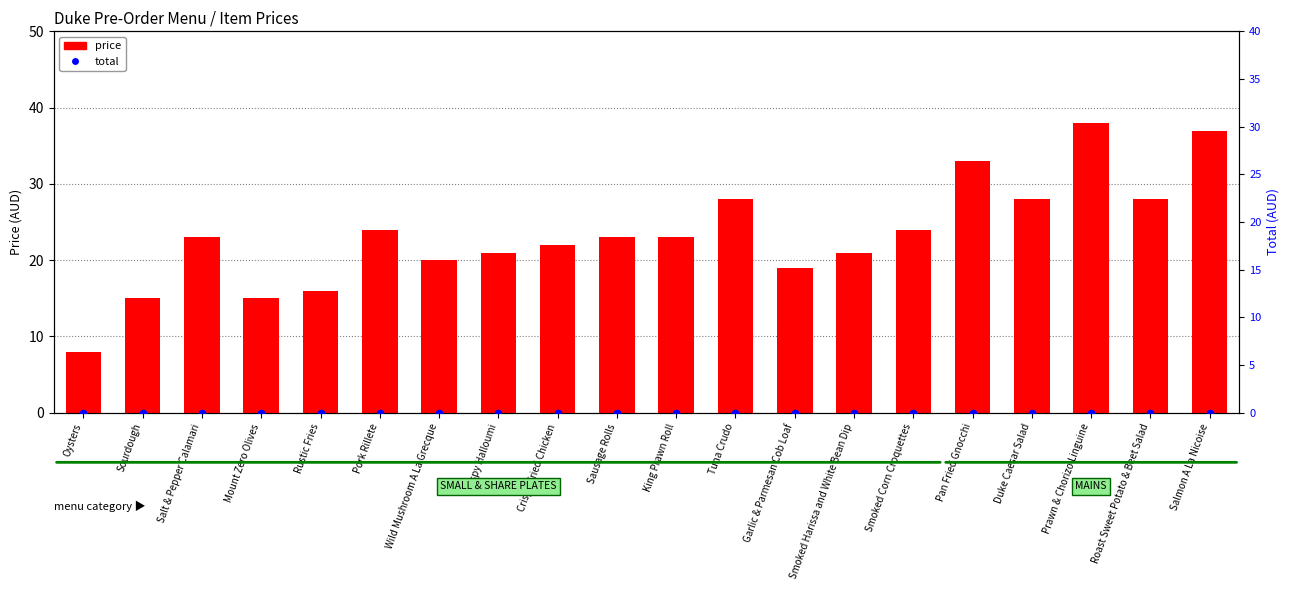

Which series contains the highest Y value?

price